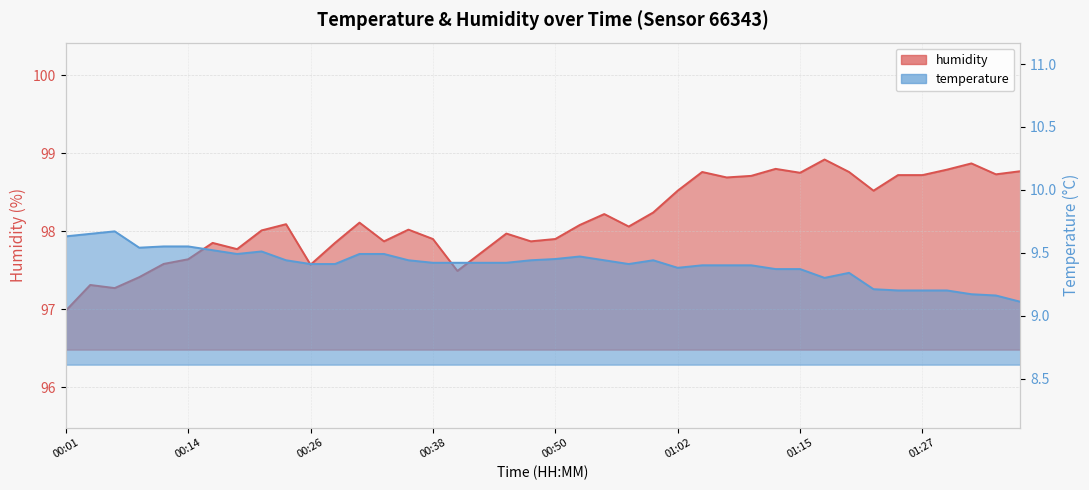

What is the value of the humidity point at the 23rd from the left?

98.2